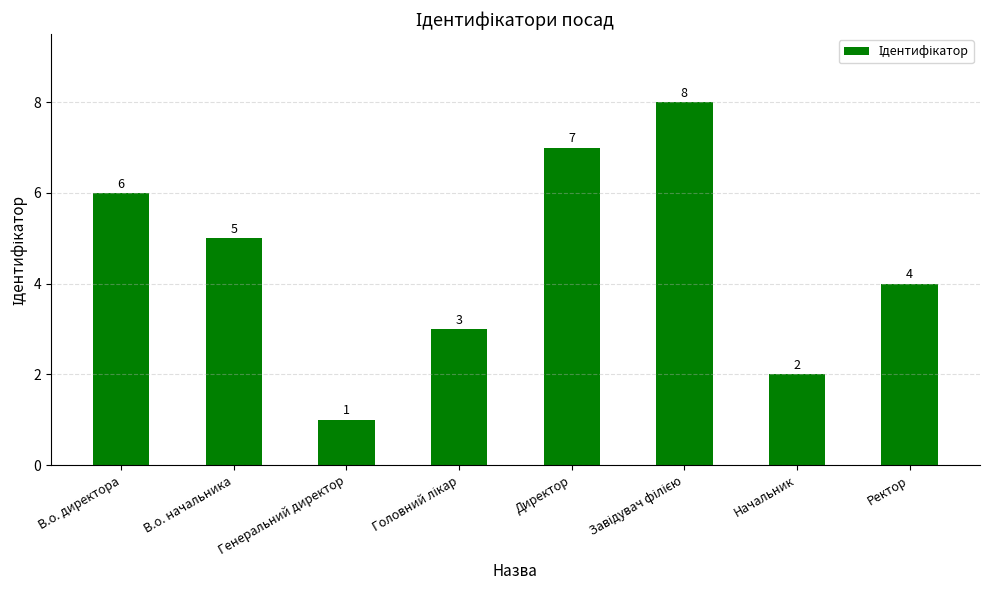

How many categories are shown in the chart?

8